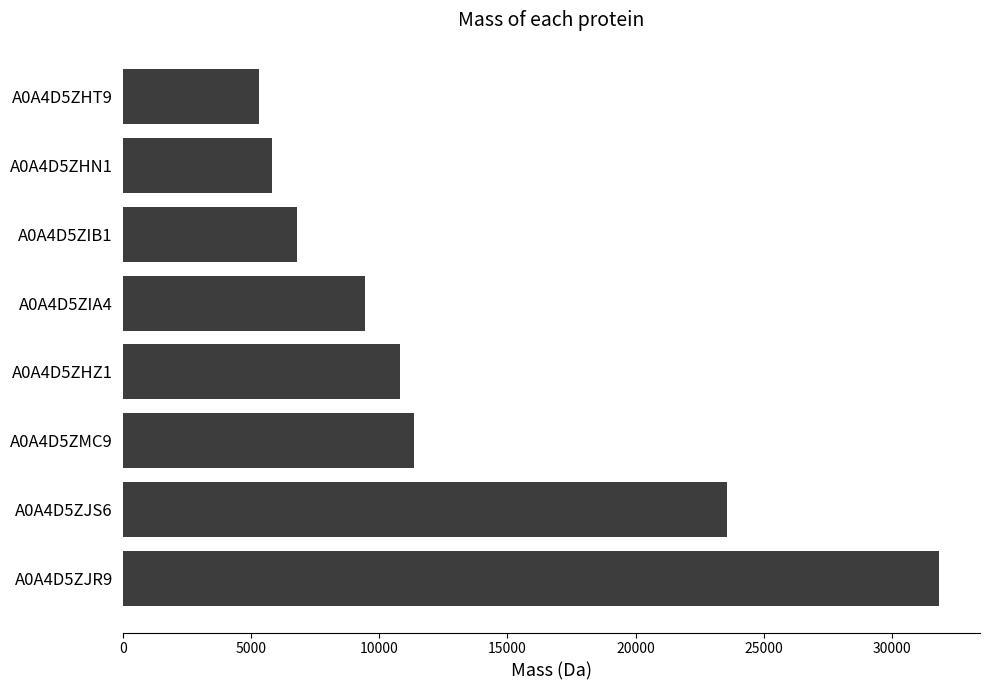

What is the difference between the maximum and second lowest values?

26013.0